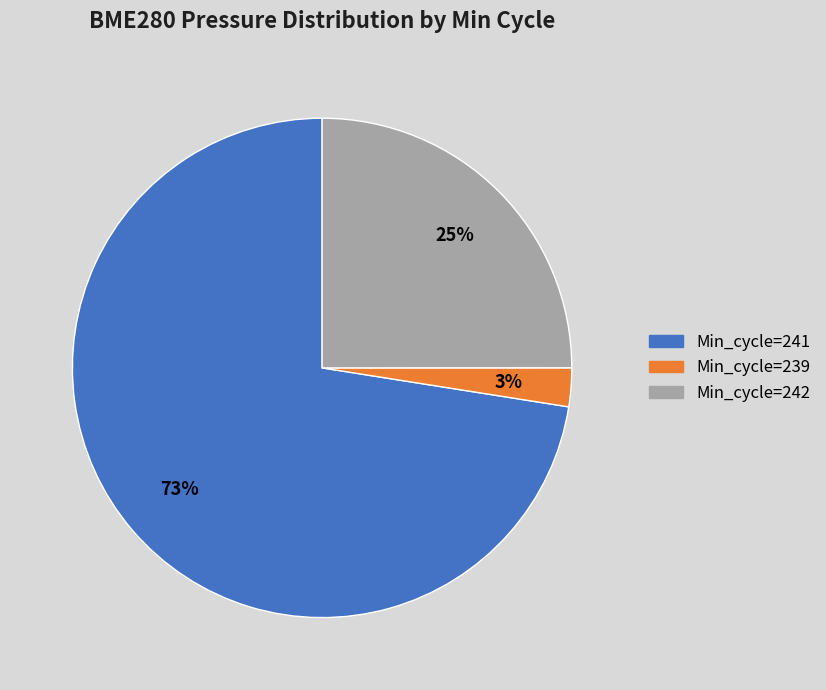

What percentage is the Min_cycle=239 slice, to the nearest percent?

3%